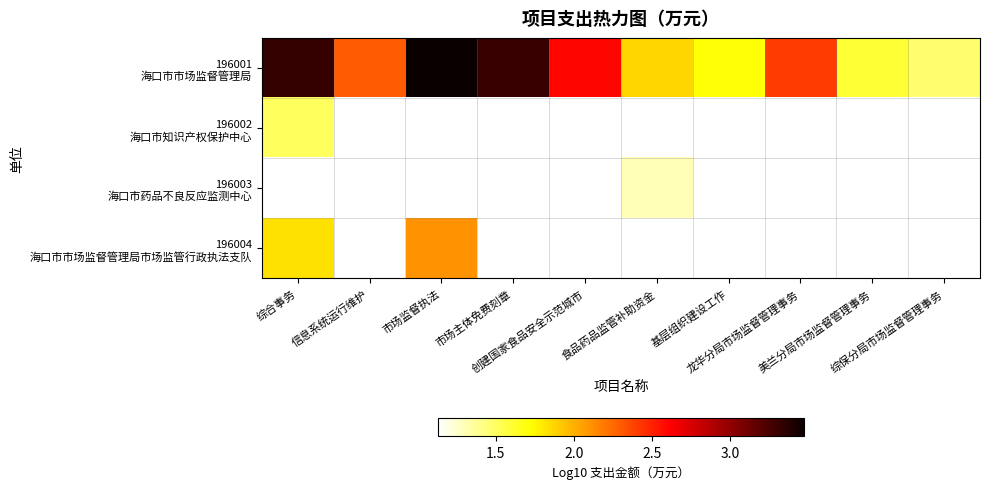

Which series has the largest total across all categories?

196001 海口市市场监督管理局